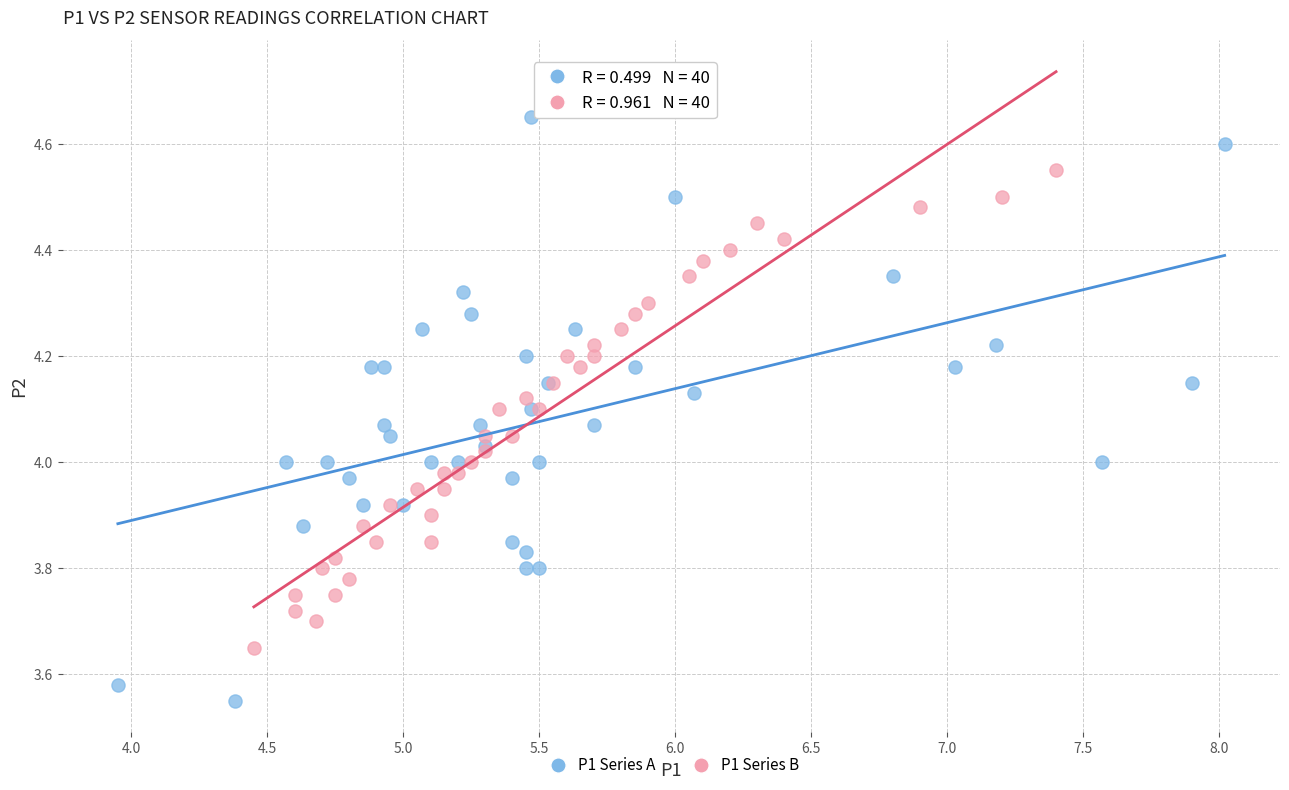

Which series has the widest spread of Y values?

P1 Series A